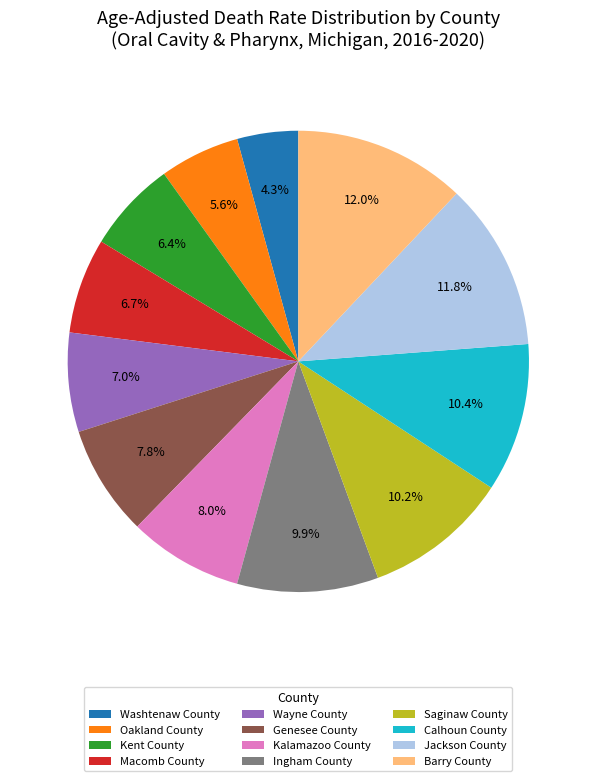

Is there any slice that represents more than half of the pie?

No